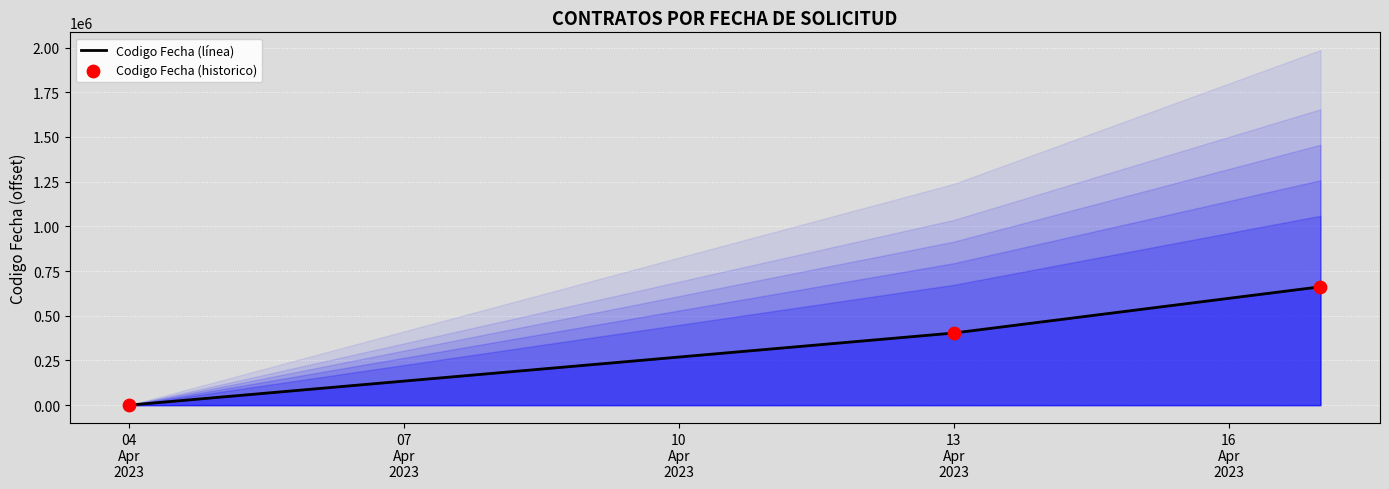

At how many categories does at least one series exceed 278263?

2